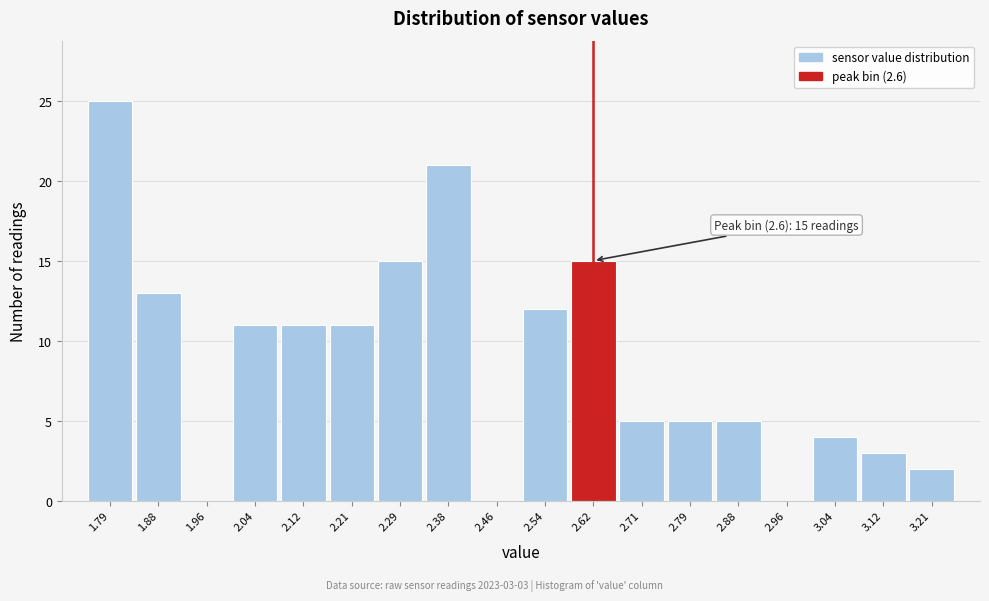

Over which range of the x-axis is the bar tallest?

1.75 to 1.83